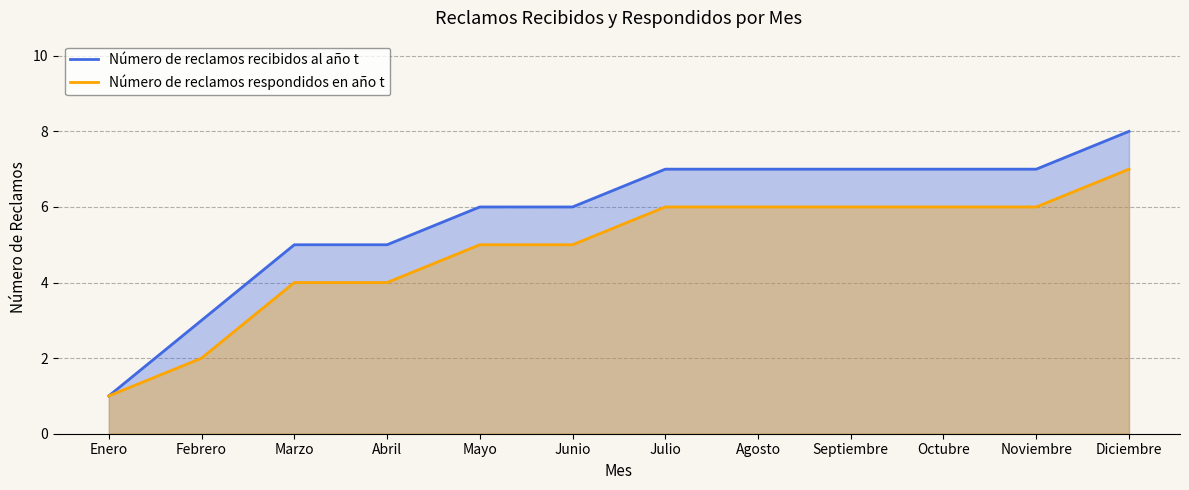

Is it true that Número de reclamos respondidos en año t equals 5 at Junio?

True